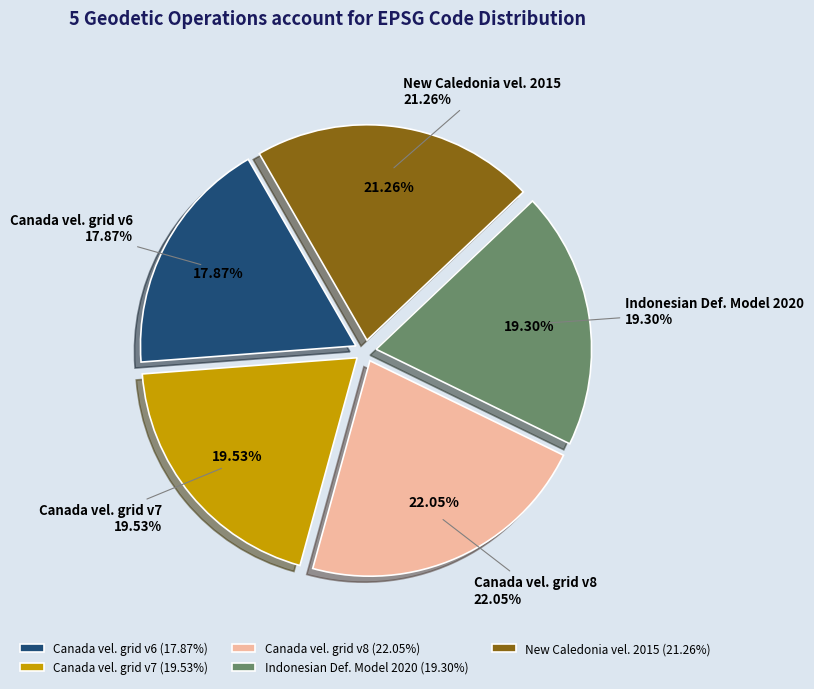

Does Canada velocity grid v6 account for over 50% of the chart?

No